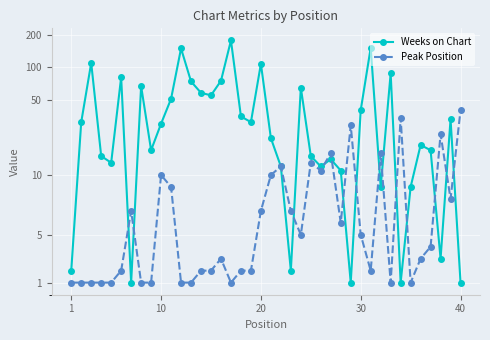

Which series has the largest total across all categories?

Weeks on Chart